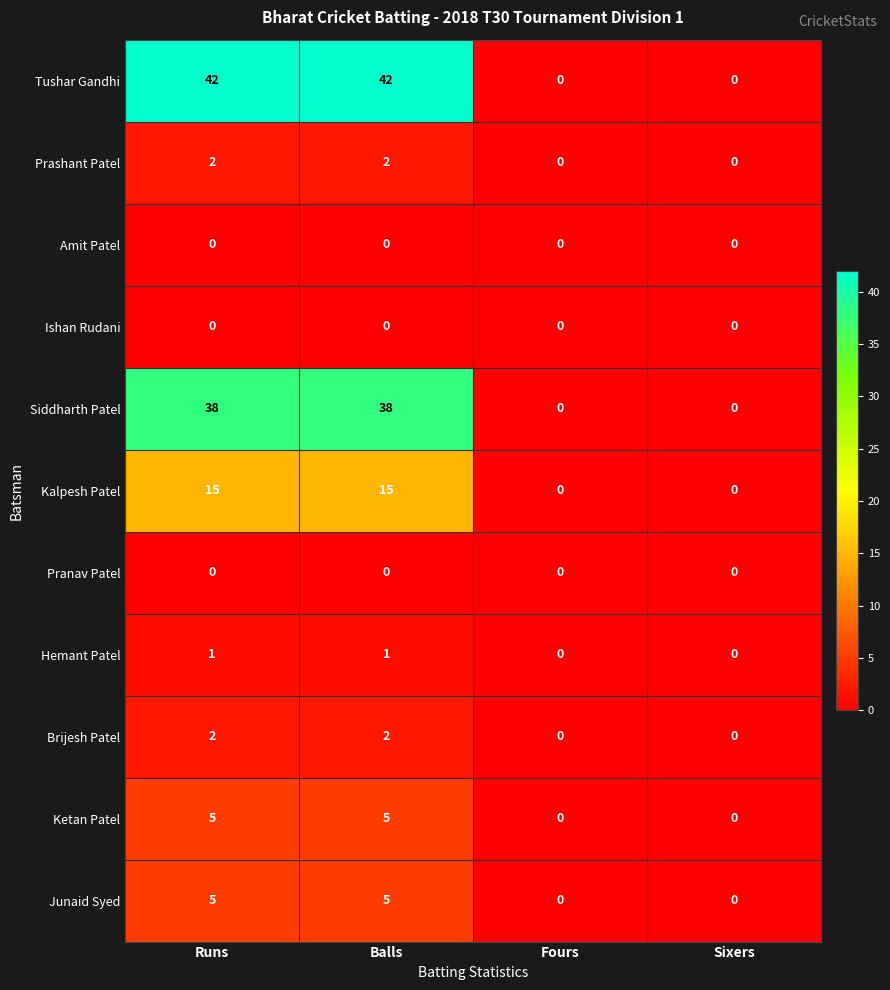

What is the difference between the maximum and minimum values in the Ketan Patel series?

5